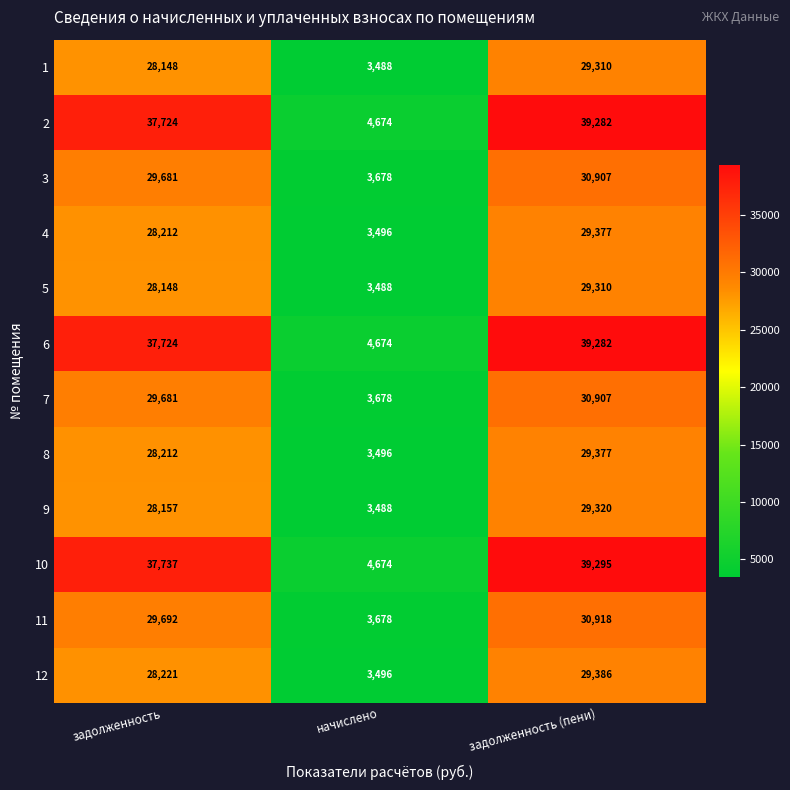

What value does the 8 series have at начислено, to the nearest 50?

3500